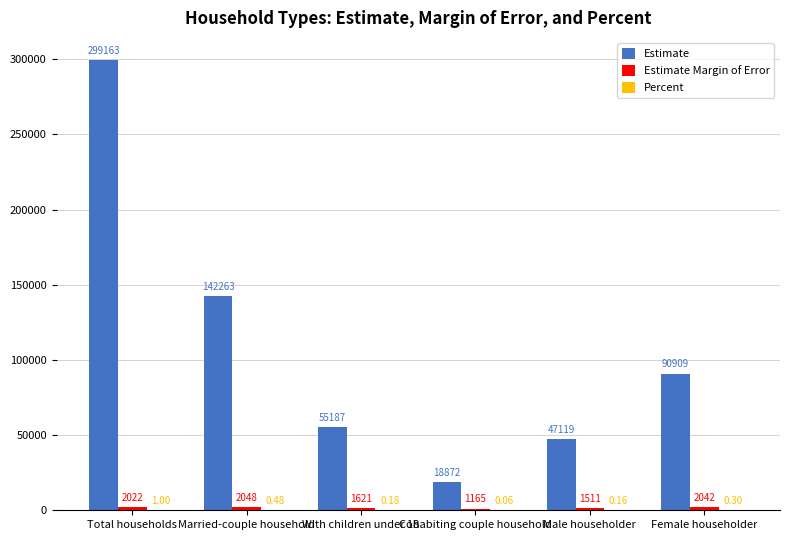

Which series has the widest spread of values?

Estimate